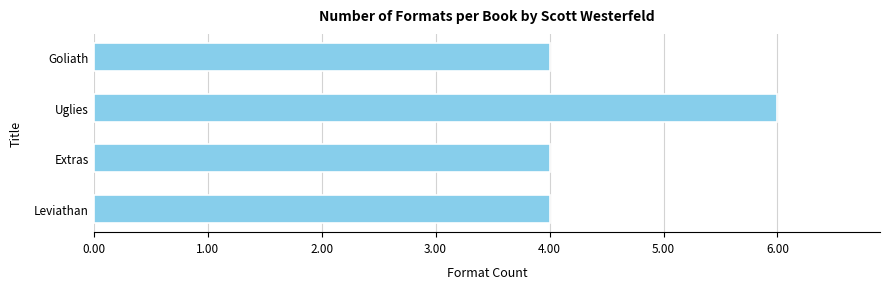

Count the number of data series in this chart.

1